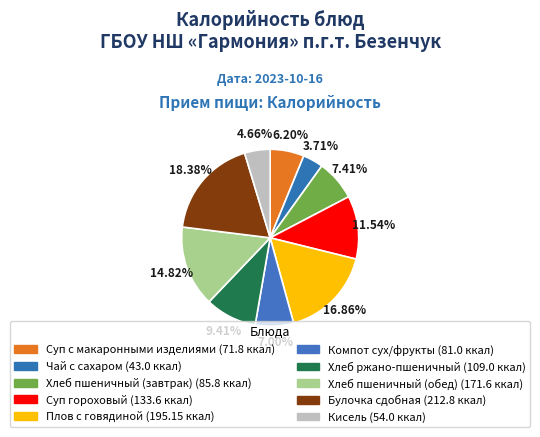

Is Компот сух/фрукты the majority of the pie?

No